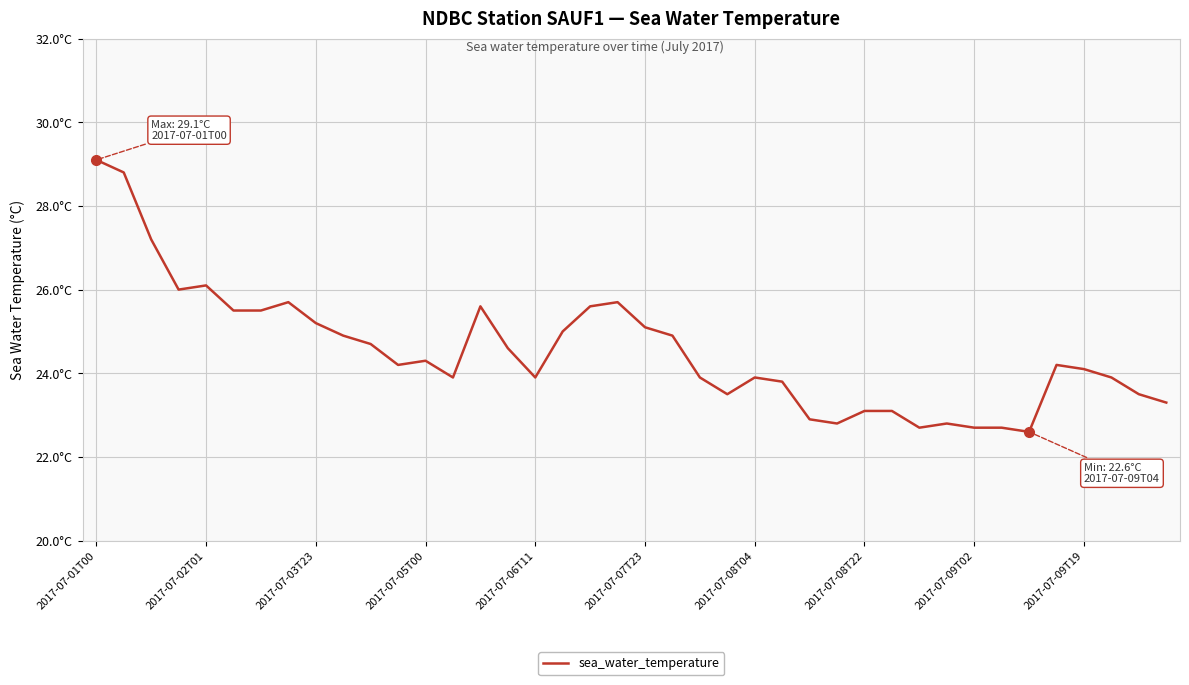

At which category does the data reach its first local peak?

2017-07-02T01